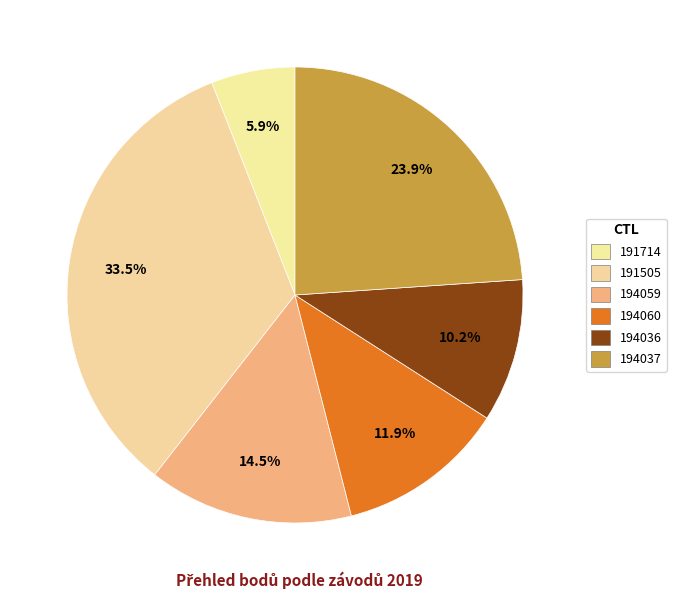

How many slices are in this pie chart?

6